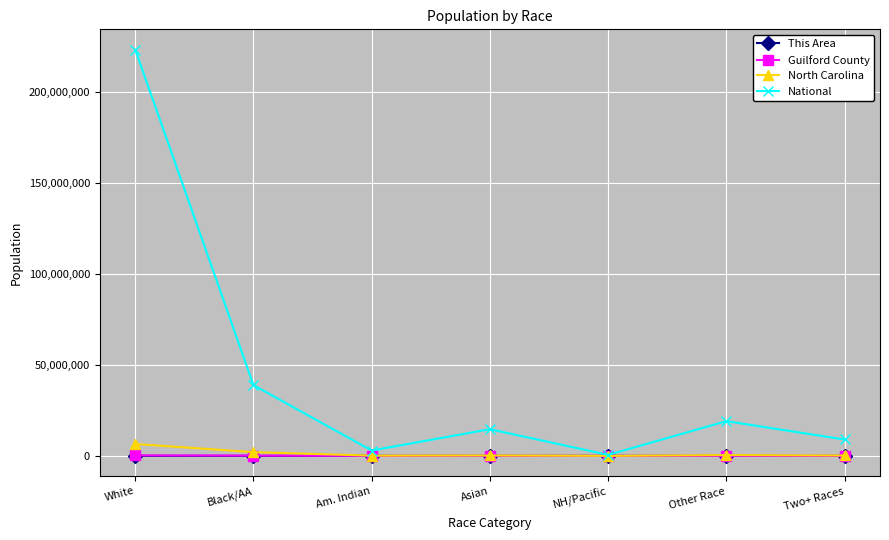

At which category is the sum across all series the highest?

White